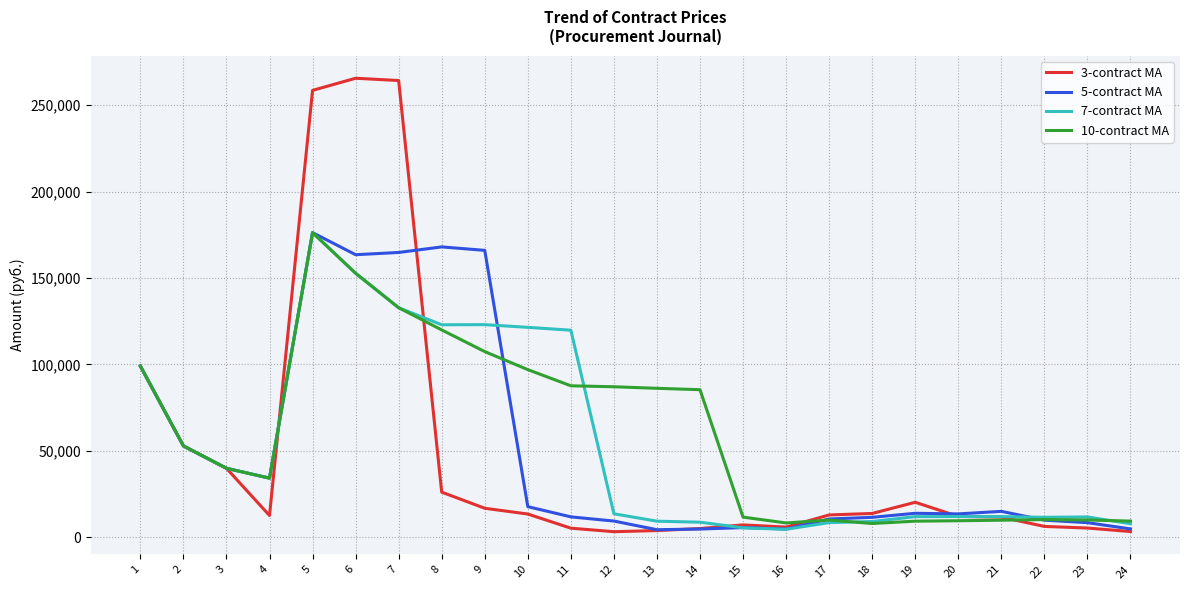

What is the spread (max minus min) of values at 16?

3646.0